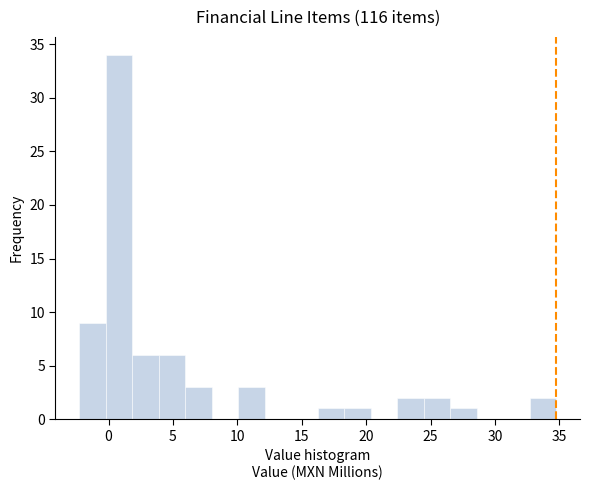

Reading left to right, list every bar in this chart as the range it spans on the x-axis followed by its height. Neither the bar edges nor the heights are printed on the chart, so give them approximately, as read against the axes.

-2.5 to 0.0: 9
0.0 to 2.0: 34
2.0 to 4.0: 6
4.0 to 6.0: 6
6.0 to 8.0: 3
8.0 to 10.0: 0
10.0 to 12.0: 3
12.0 to 14.0: 0
14.0 to 16.0: 0
16.0 to 18.5: 1
18.5 to 20.5: 1
20.5 to 22.5: 0
22.5 to 24.5: 2
24.5 to 26.5: 2
26.5 to 28.5: 1
28.5 to 30.5: 0
30.5 to 32.5: 0
32.5 to 35.0: 2